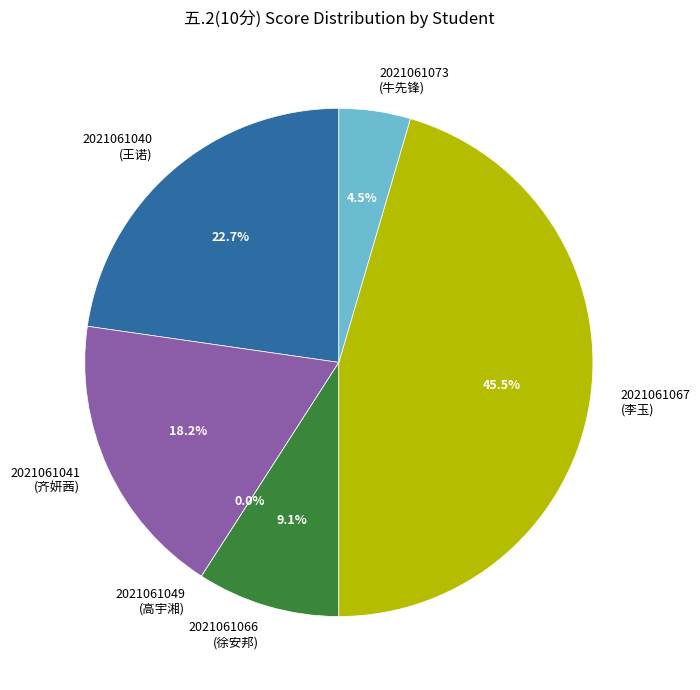

To the nearest percent, what is the difference between the largest and smallest slice percentages?

45%